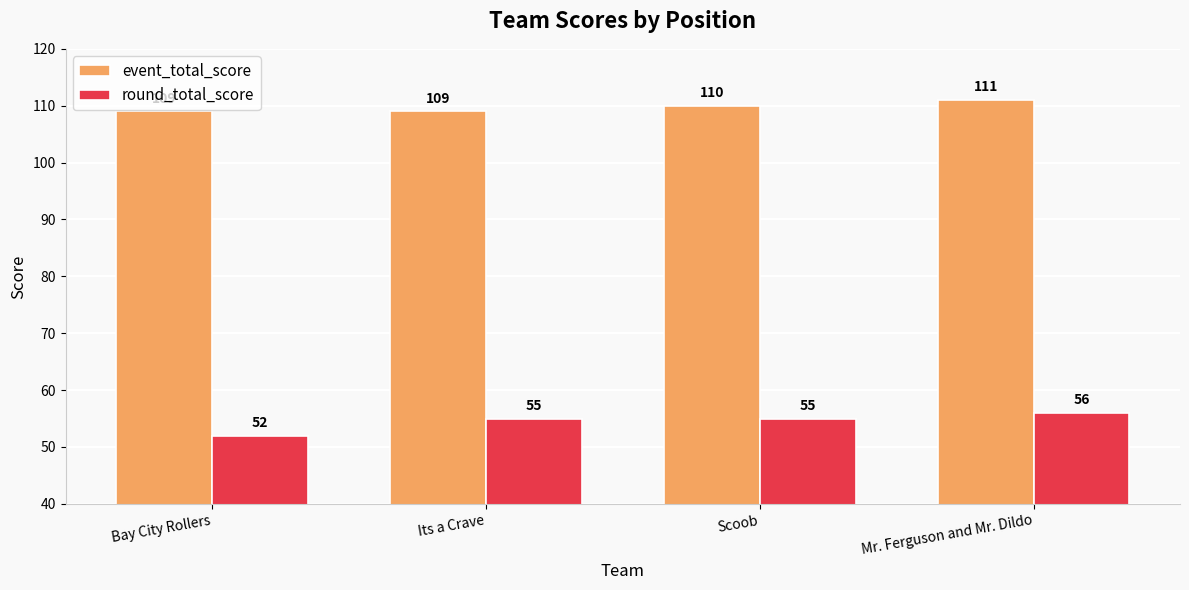

The value of event_total_score at Mr. Ferguson and Mr. Dildo is 111. True or false?

True